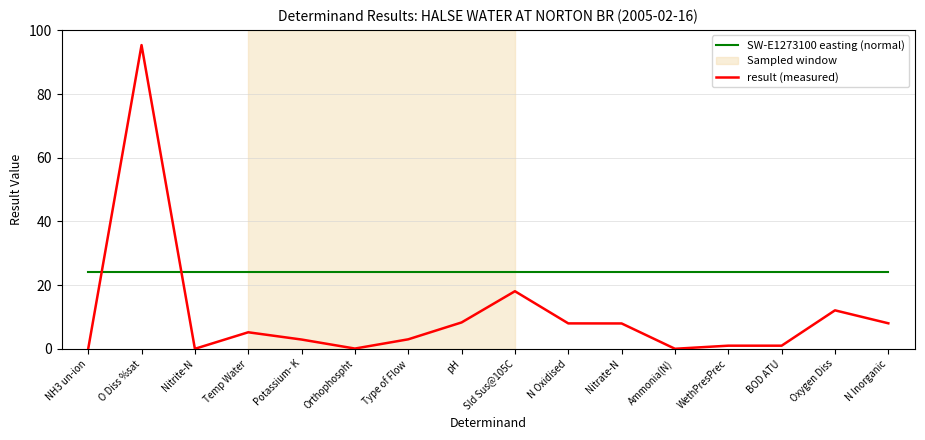

What position from the left is N Oxidised?

10